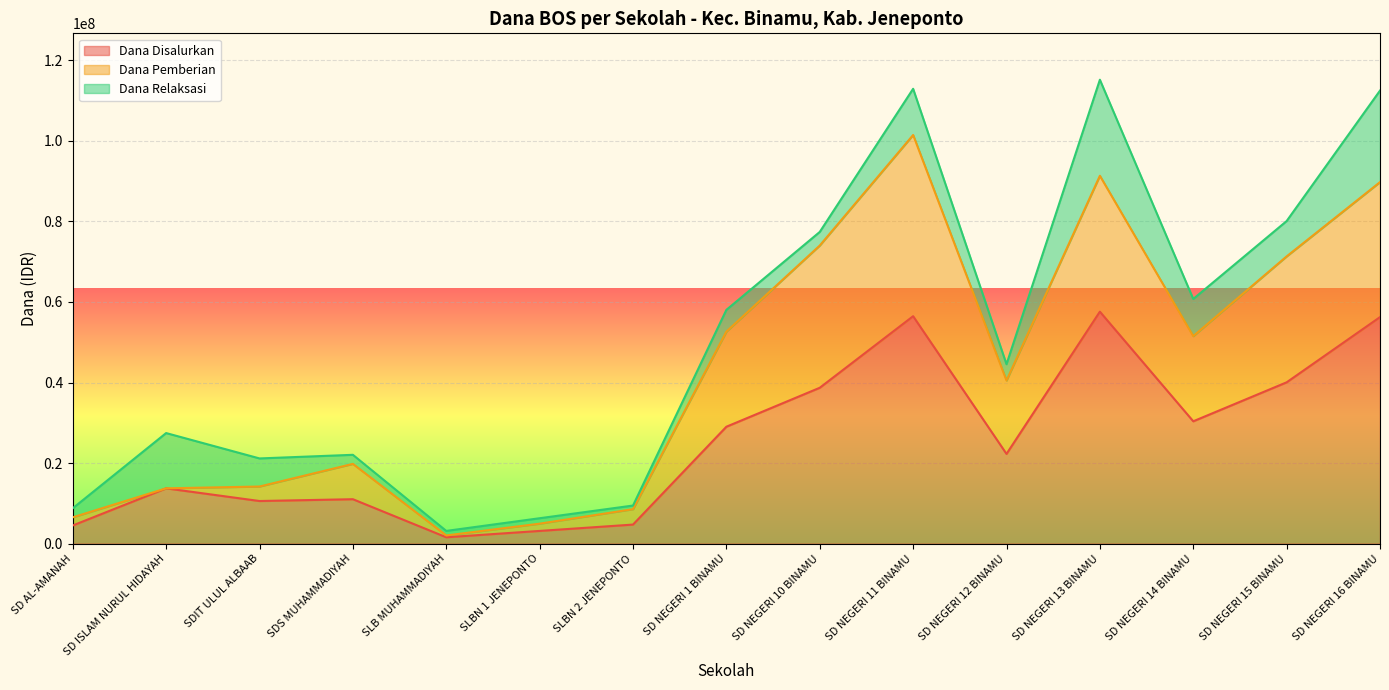

The value of Dana Disalurkan at SD NEGERI 11 BINAMU is 56475000. True or false?

True